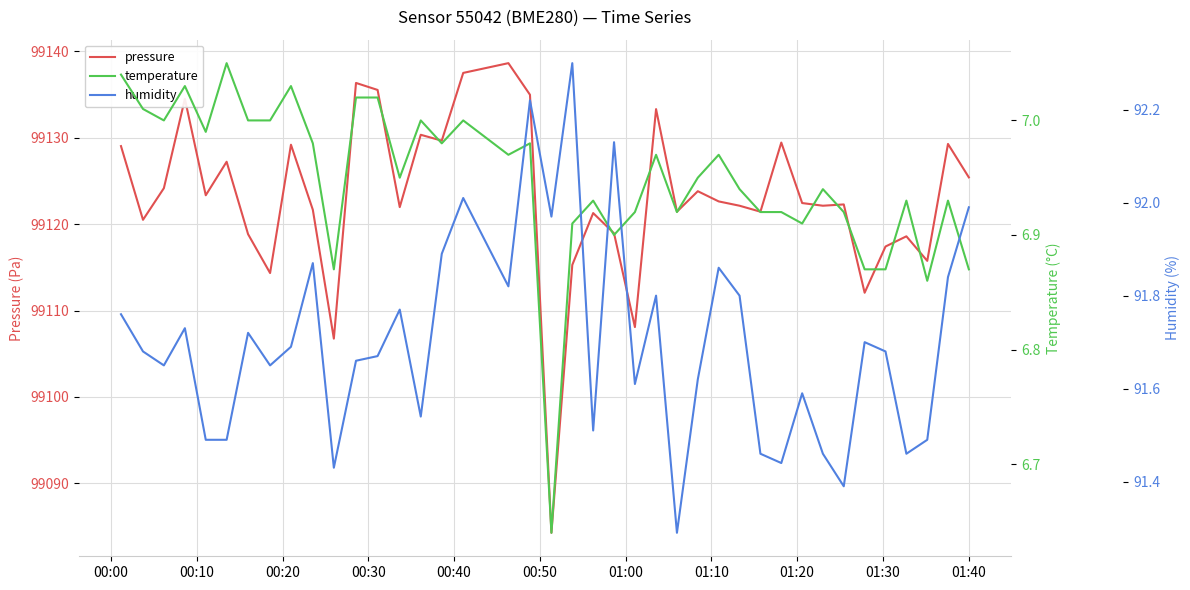

Which series has the widest spread of values?

pressure